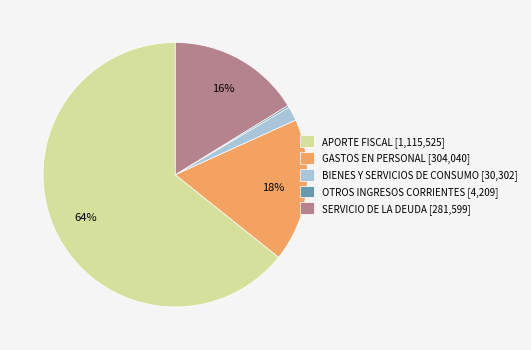

What percentage is the GASTOS EN PERSONAL slice, to the nearest percent?

18%